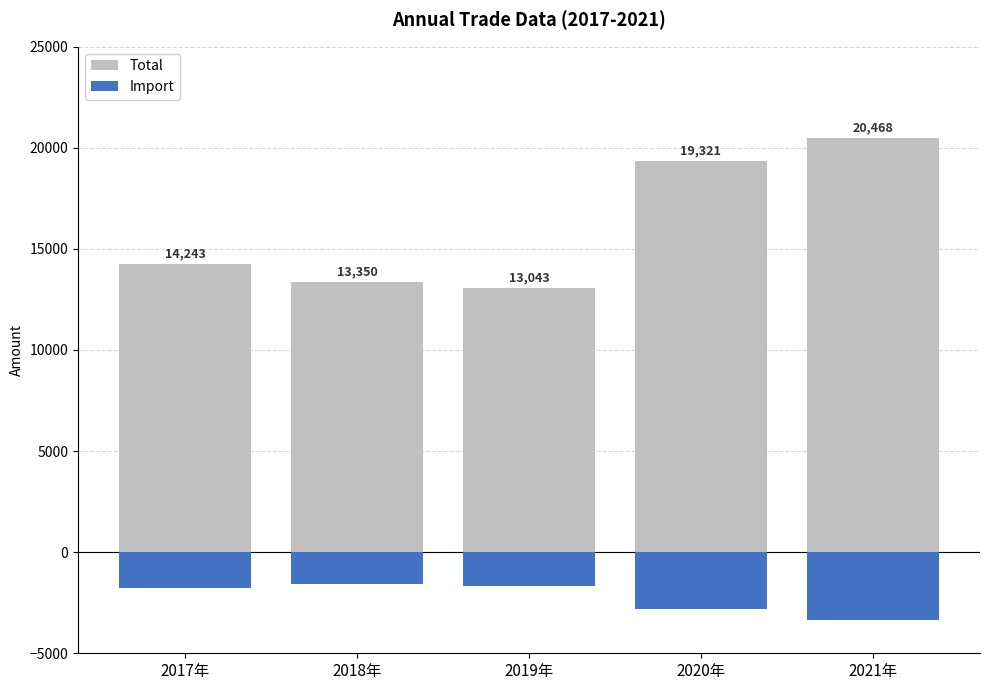

Reading left to right, what are all the values shown in this chart?

Total: 14243	13350	13043	19321	20468
Import: -1750	-1581	-1682	-2786	-3368